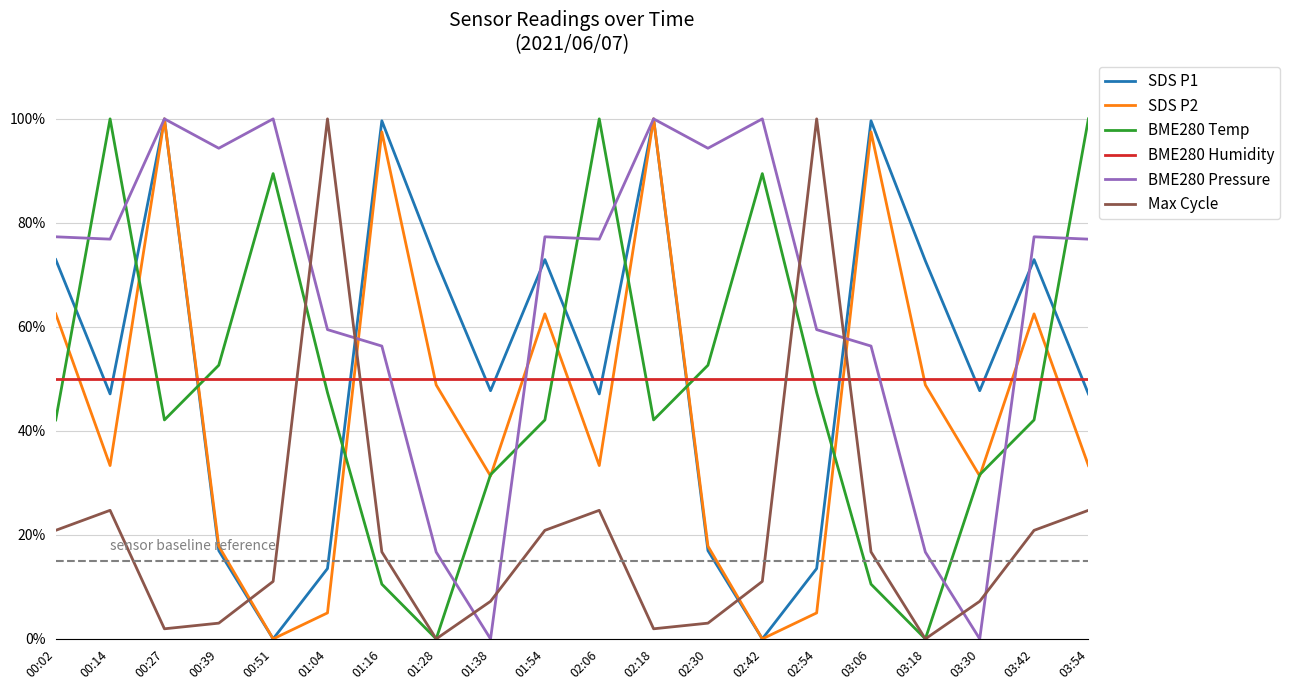

What is the sum of the BME280 Humidity values at 01:38 and 02:54?

100.0